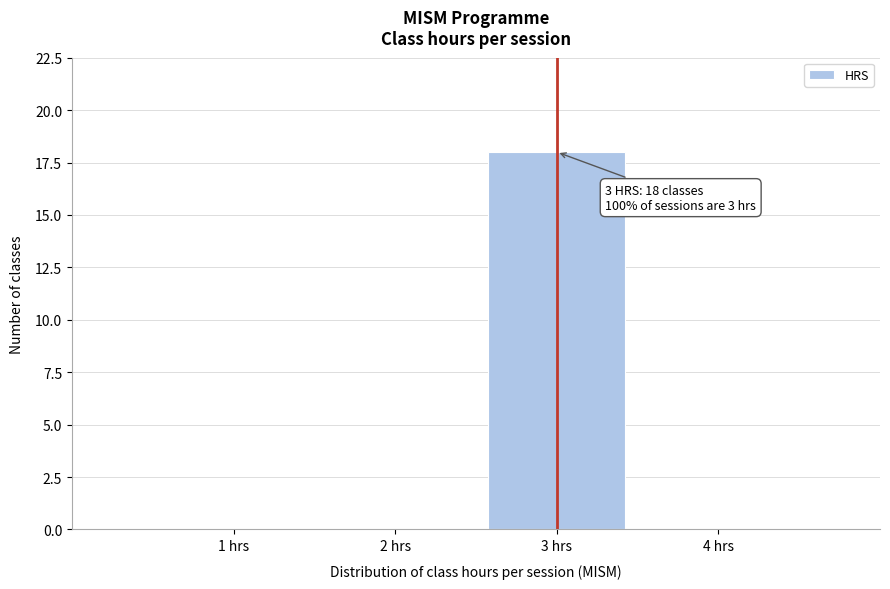

Reading left to right, transcribe all the data shown in this chart.

1 hrs=0	2 hrs=0	3 hrs=18	4 hrs=0